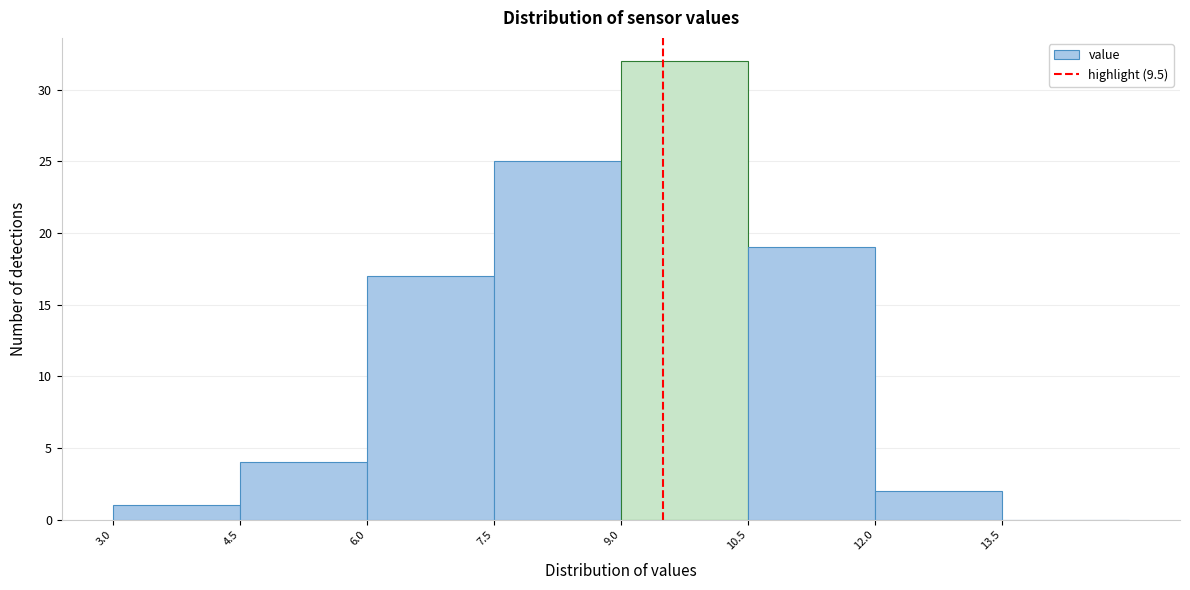

Which range on the x-axis has the tallest bar?

9.0 to 10.5